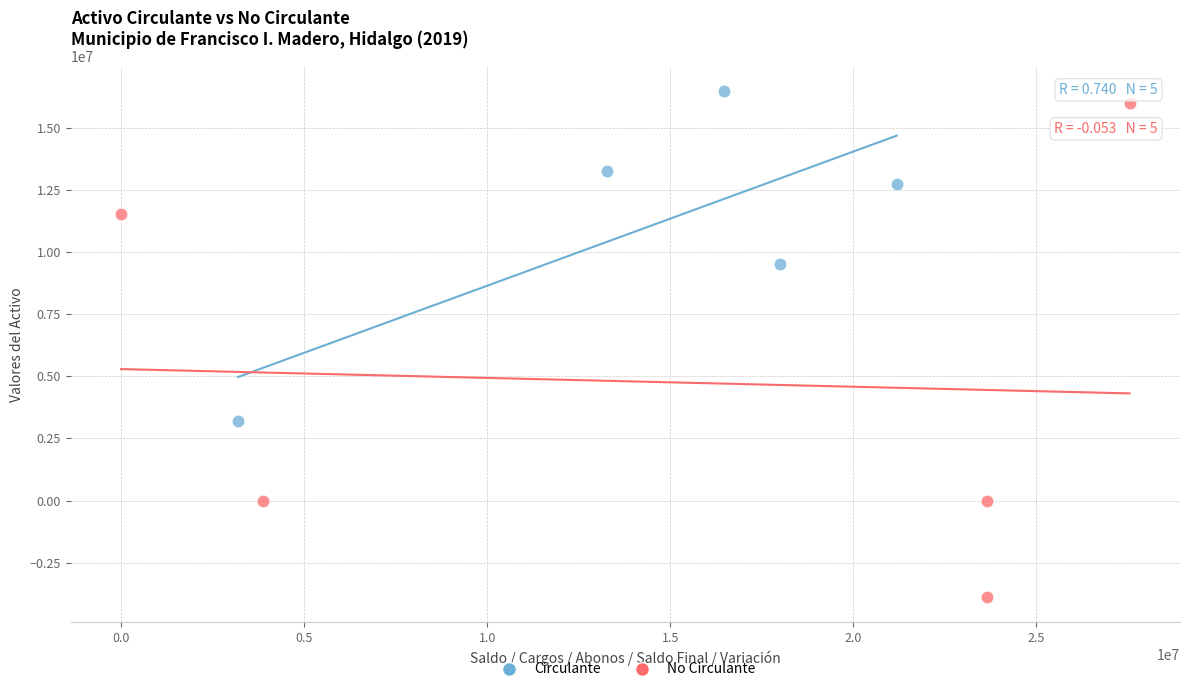

What are all the series names shown in the legend?

Circulante, No Circulante